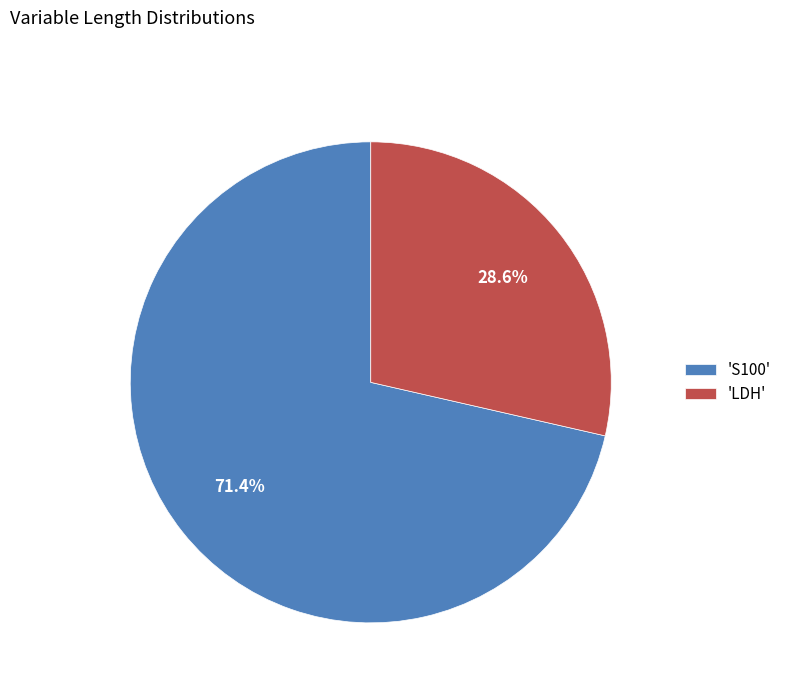

How many slices are in this pie chart?

2